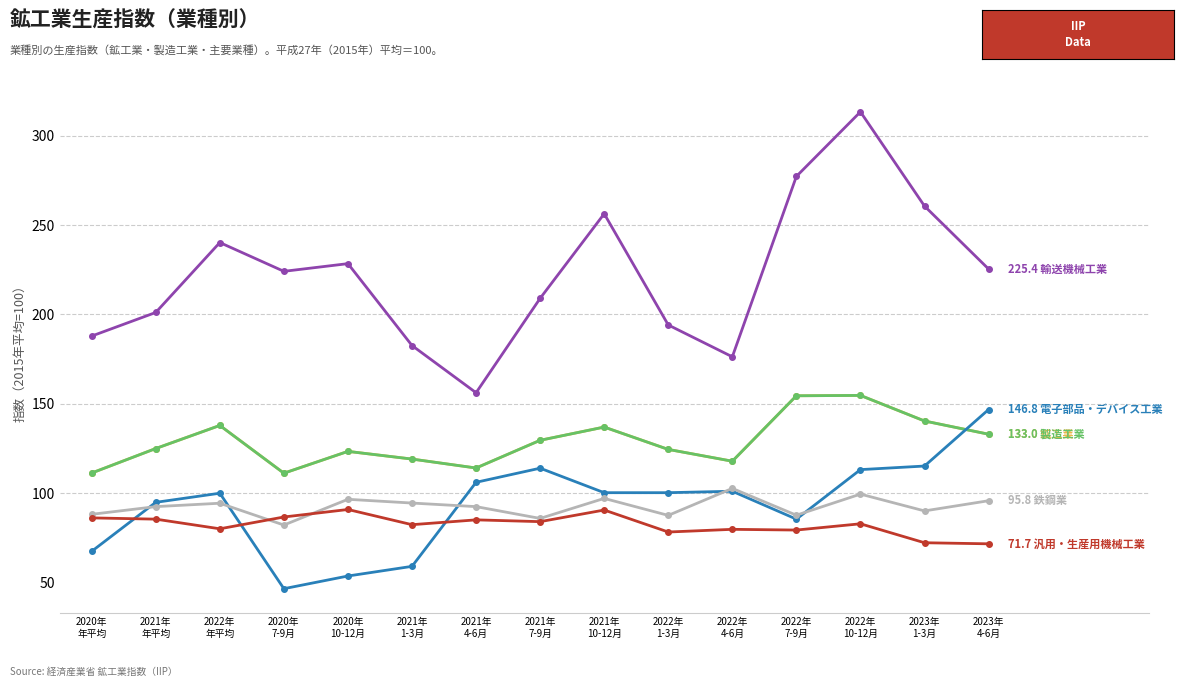

The 鉄鋼業 series shows 144.9 at 2020年
年平均. True or false?

False